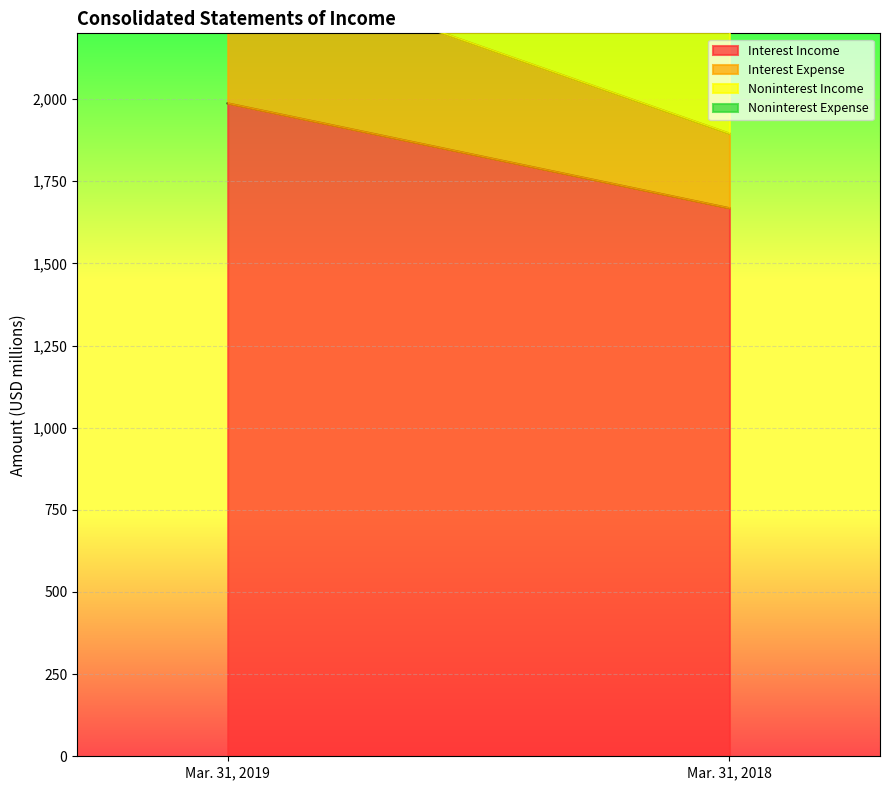

Does the chart display data point markers on the line(s)?

No